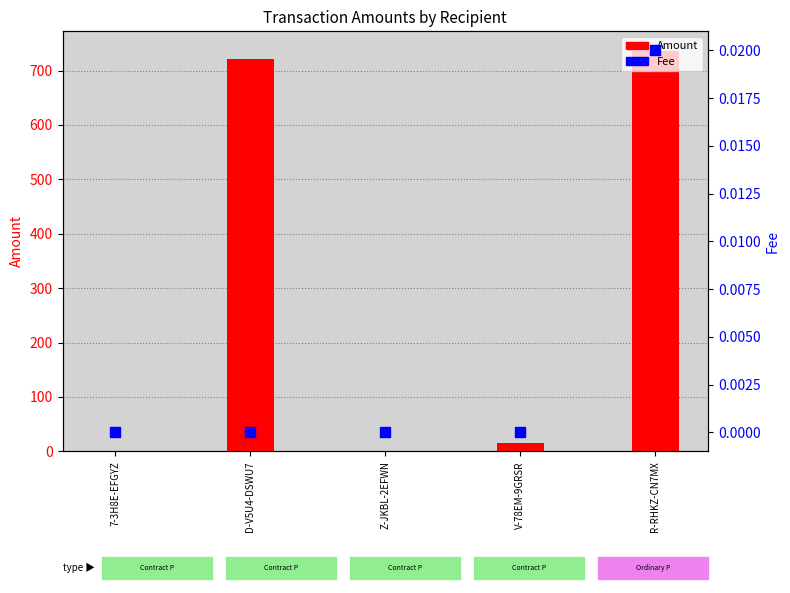

At how many categories does at least one series exceed 85?

2